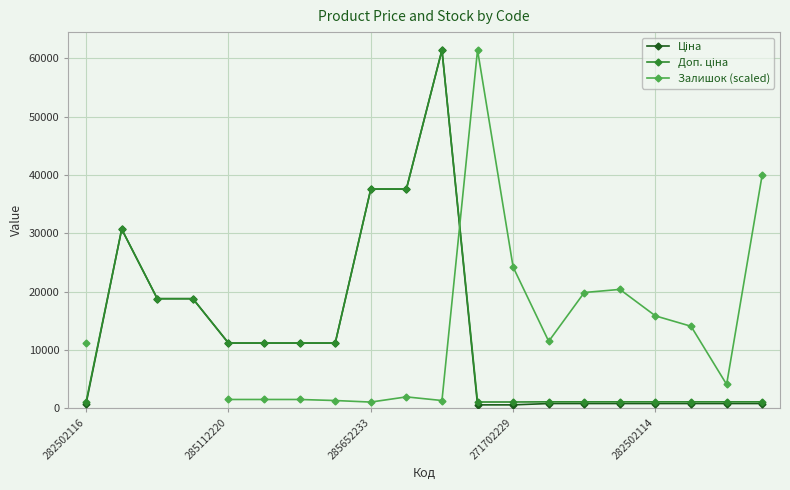

Which series changed the most between 282502114 and 11?

Залишок (scaled)